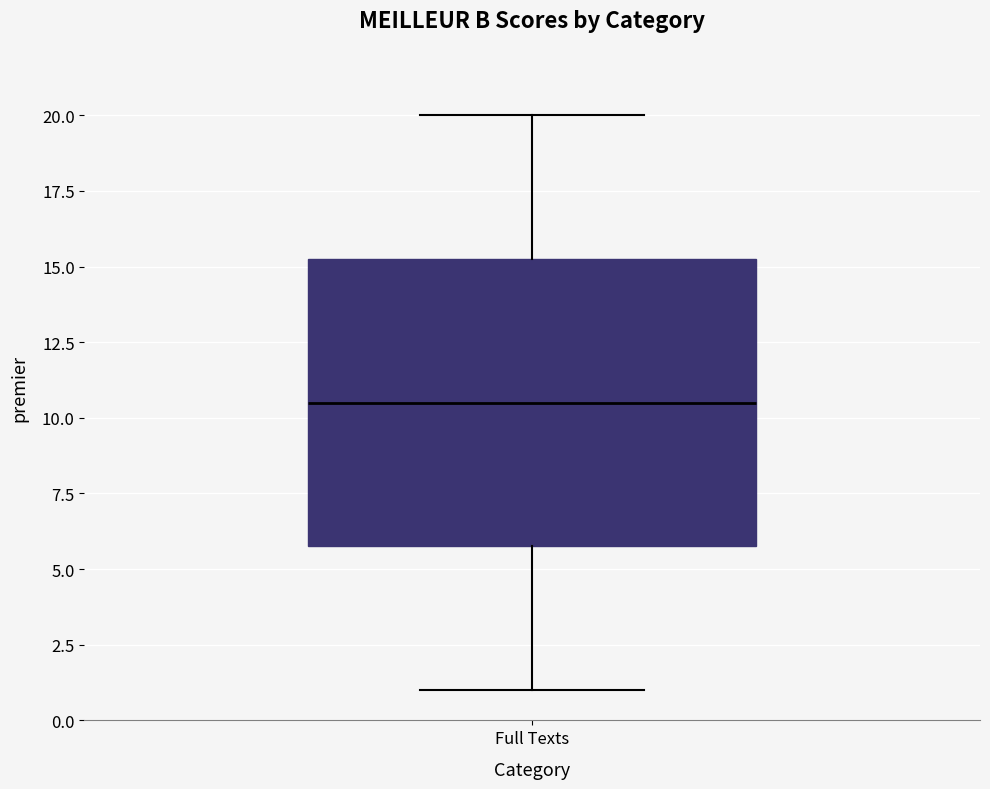

Transcribe this box plot: give where the median line is, the range the box spans, and where the two whiskers end, as read against the y-axis. The values are not printed on the chart, so give them approximately, as read against the axis.

median 10.5, box 6.0 to 15.5, whiskers 1.0 to 20.0